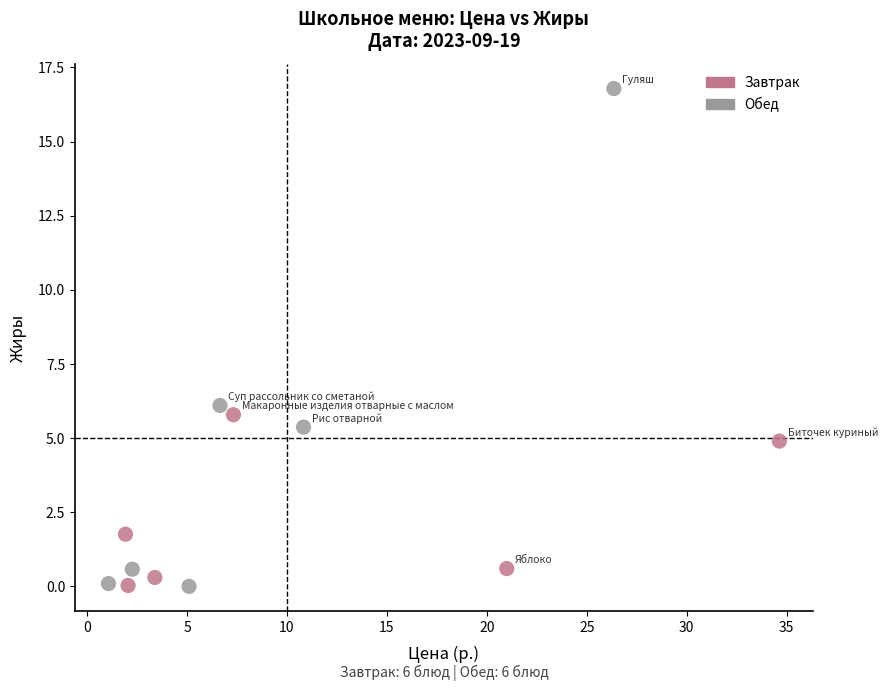

Which series has the largest Y range (max minus min)?

Обед